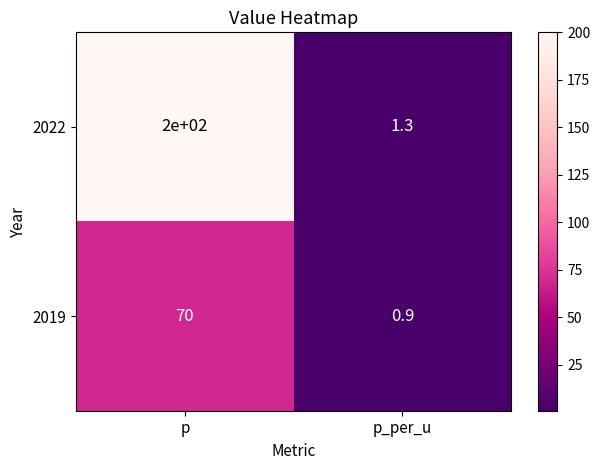

Reading left to right, transcribe all the data shown in this chart.

2022: 200.0	1.3
2019: 70.0	0.9